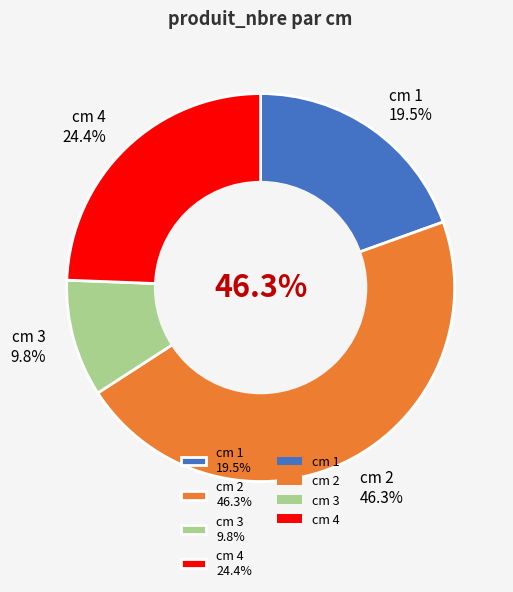

Rank the categories by value from highest to lowest.

2, 4, 1, 3